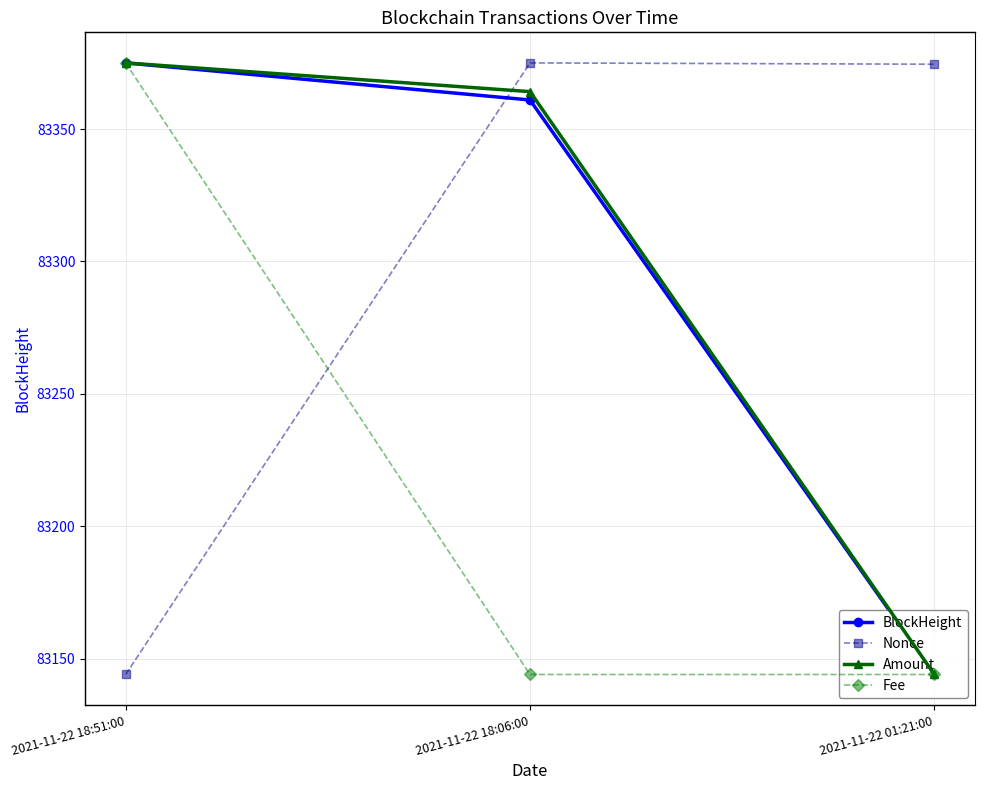

How many lines are shown in the chart?

4